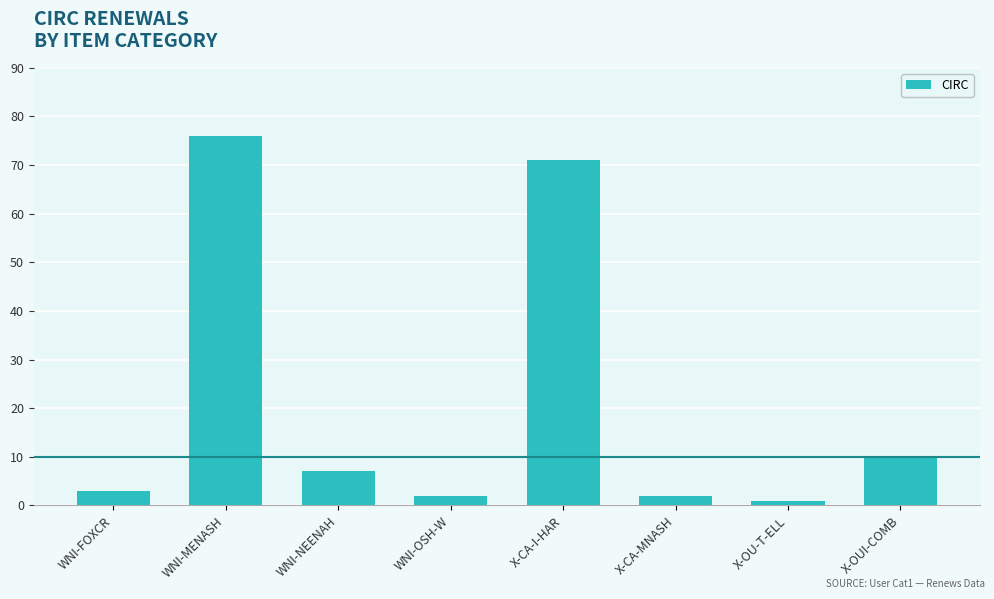

What is the label of the 7th bar from the left?

X-OU-T-ELL